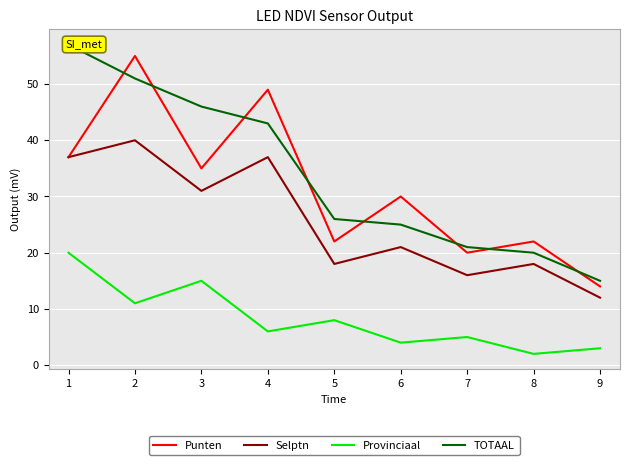

Is it true that Selptn equals 57 at 2?

False